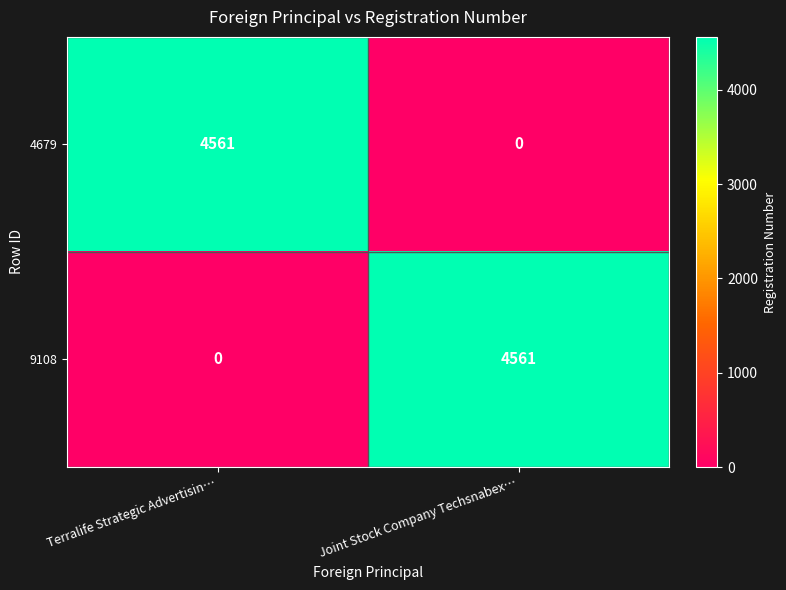

Rank the series at Terralife Strategic Advertisin… from lowest to highest value.

9108, 4679